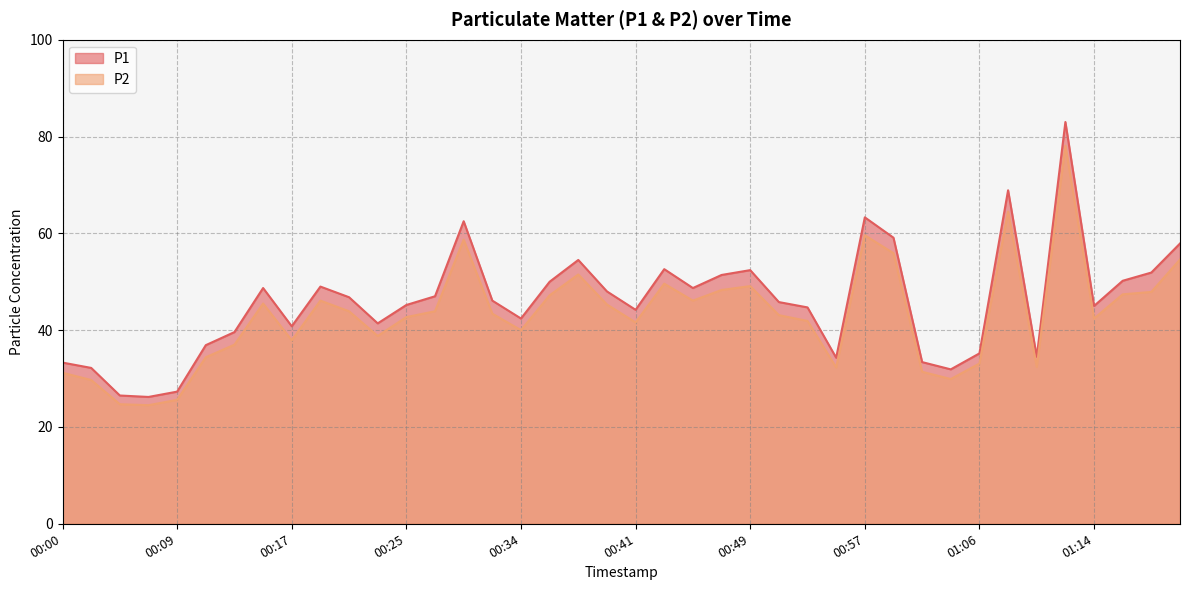

How many interior local valleys does the P2 series have?

10